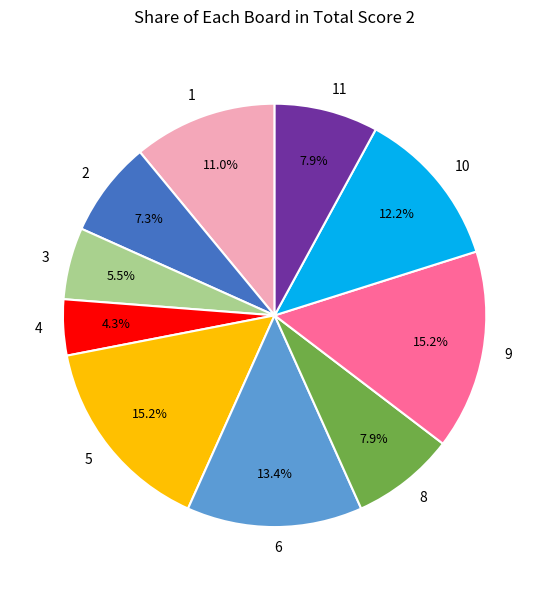

Count the number of slices in the pie.

10